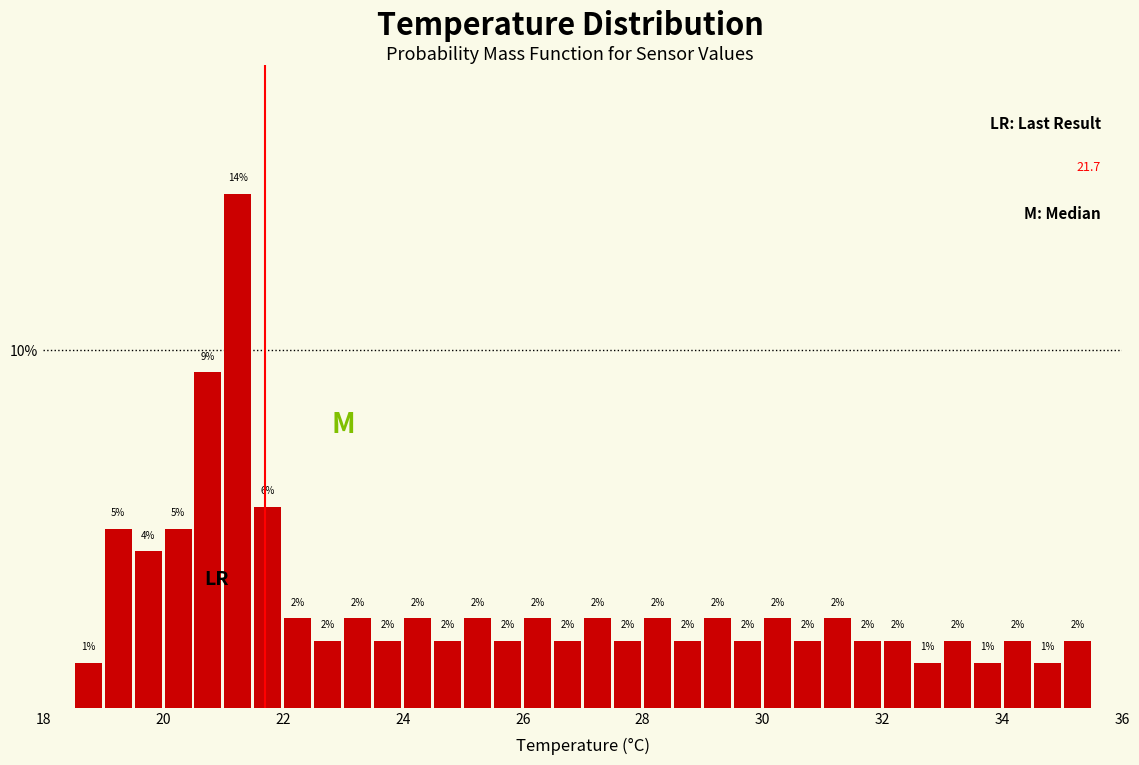

Around what value on the x-axis is the tallest bar? Give the approximate position of its centre, as read against the axis.

21.2